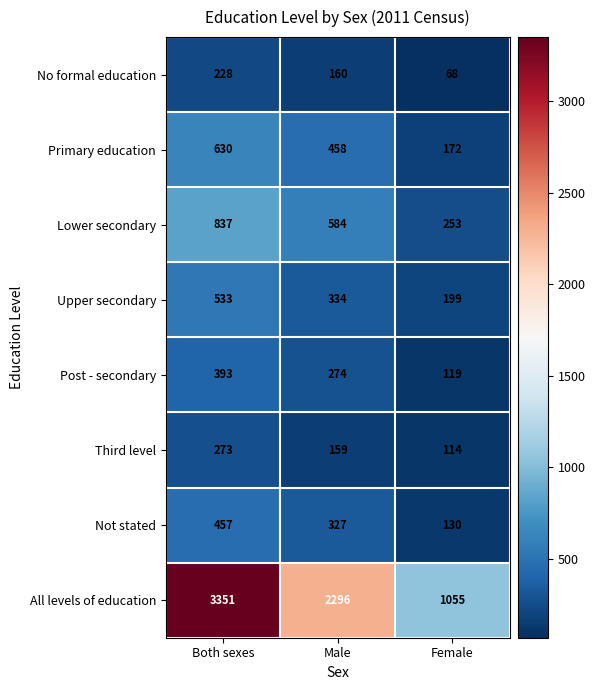

Reading left to right, extract all data points from this chart.

No formal education: Both sexes=228	Male=160	Female=68
Primary education: Both sexes=630	Male=458	Female=172
Lower secondary: Both sexes=837	Male=584	Female=253
Upper secondary: Both sexes=533	Male=334	Female=199
Post - secondary: Both sexes=393	Male=274	Female=119
Third level: Both sexes=273	Male=159	Female=114
Not stated: Both sexes=457	Male=327	Female=130
All levels of education: Both sexes=3351	Male=2296	Female=1055